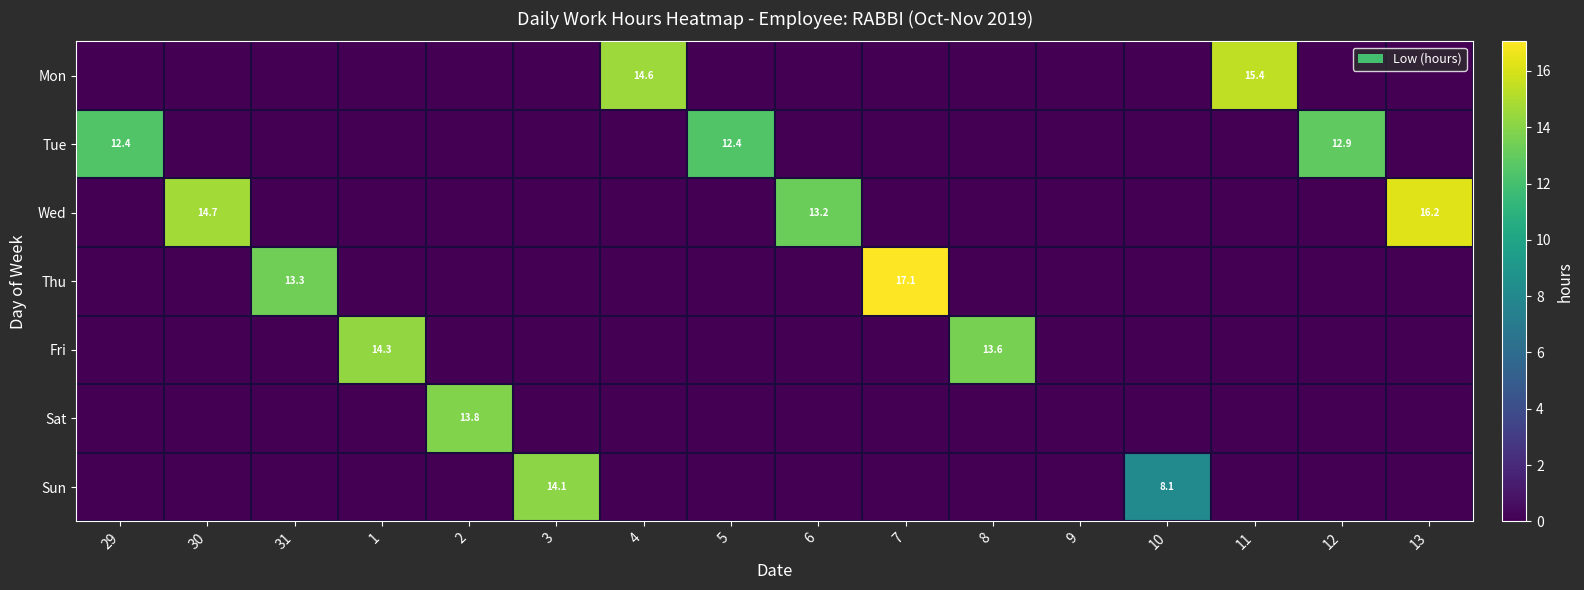

What is the difference between the highest and lowest values at 12?

12.9